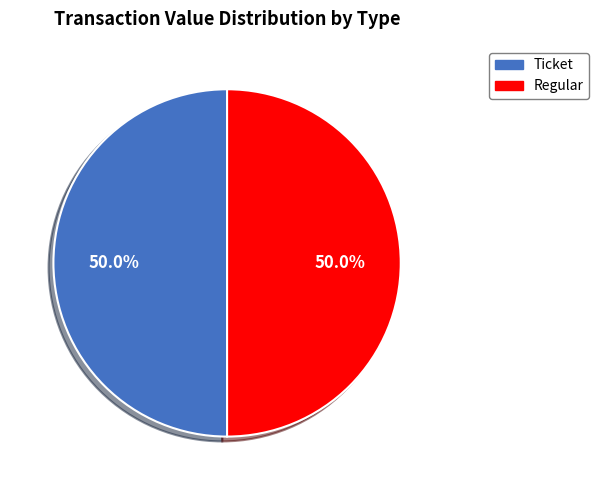

What is the ratio of the value at Ticket to the value at Regular?

1.0